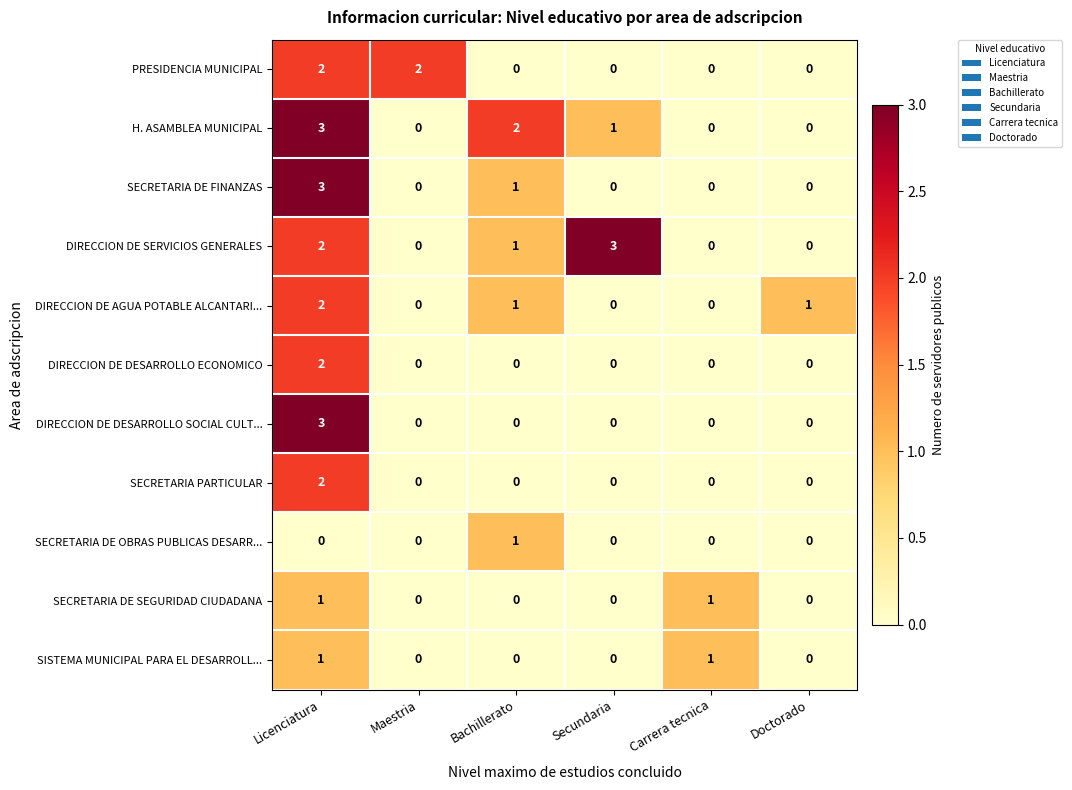

Is the value of DIRECCION DE SERVICIOS GENERALES at Licenciatura greater than the value of SECRETARIA PARTICULAR at Carrera tecnica?

Yes